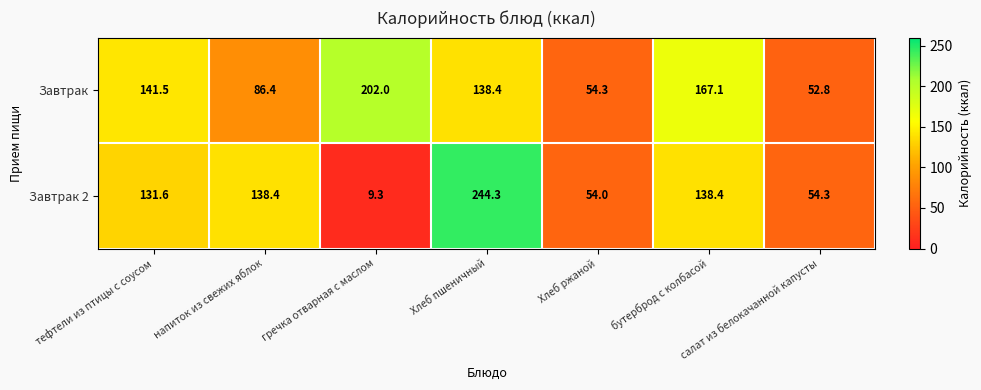

What is the difference between the maximum and minimum values in the Завтрак 2 series?

235.0